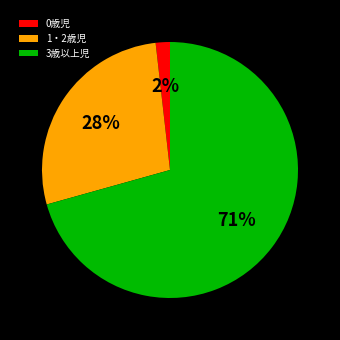

Is there any slice that represents more than half of the pie?

Yes